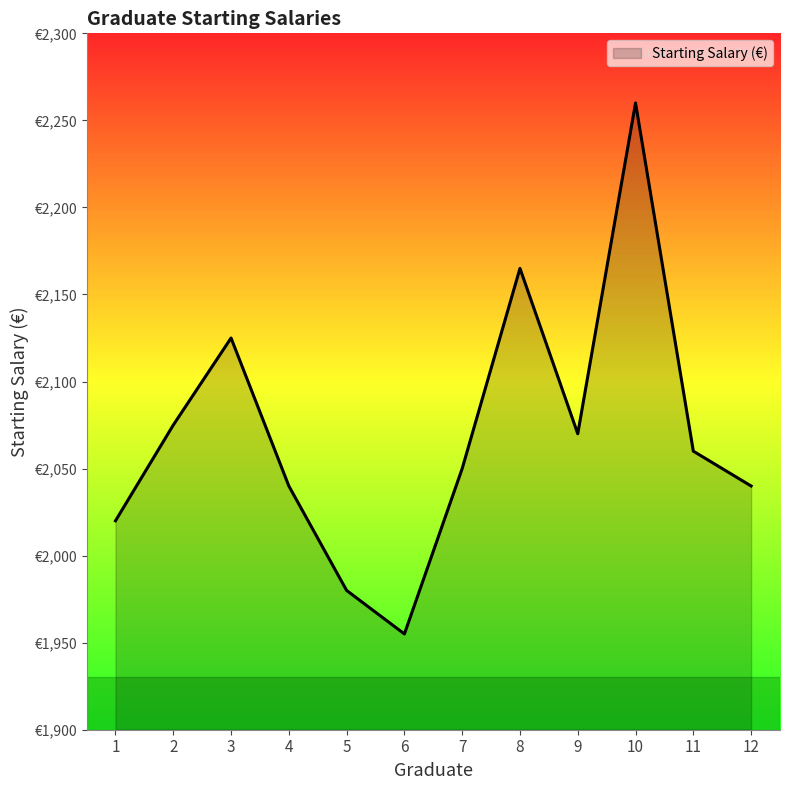

Is this an area chart (filled region under the line)?

Yes